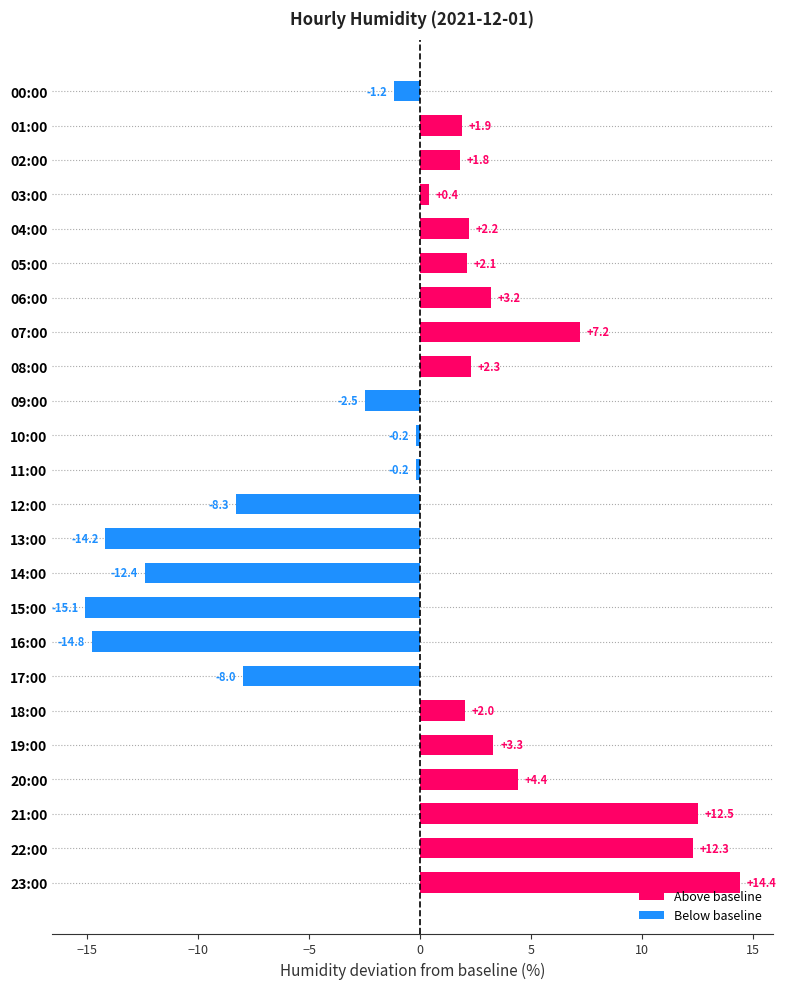

Reading top to bottom, list all the values displayed in this chart.

-1.2	1.9	1.8	0.4	2.2	2.1	3.2	7.2	2.3	-2.5	-0.2	-0.2	-8.3	-14.2	-12.4	-15.1	-14.8	-8.0	2.0	3.3	4.4	12.5	12.3	14.4